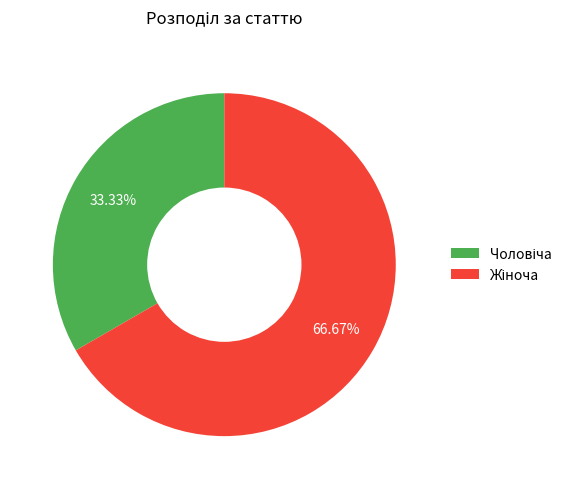

Is there a majority slice in this chart?

Yes